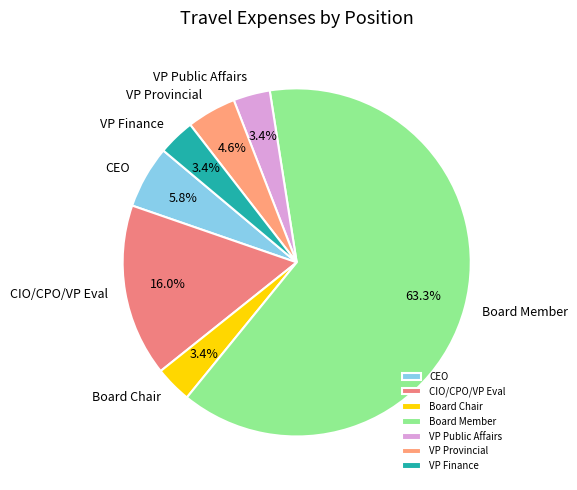

Which category has the biggest portion of the pie?

Board Member